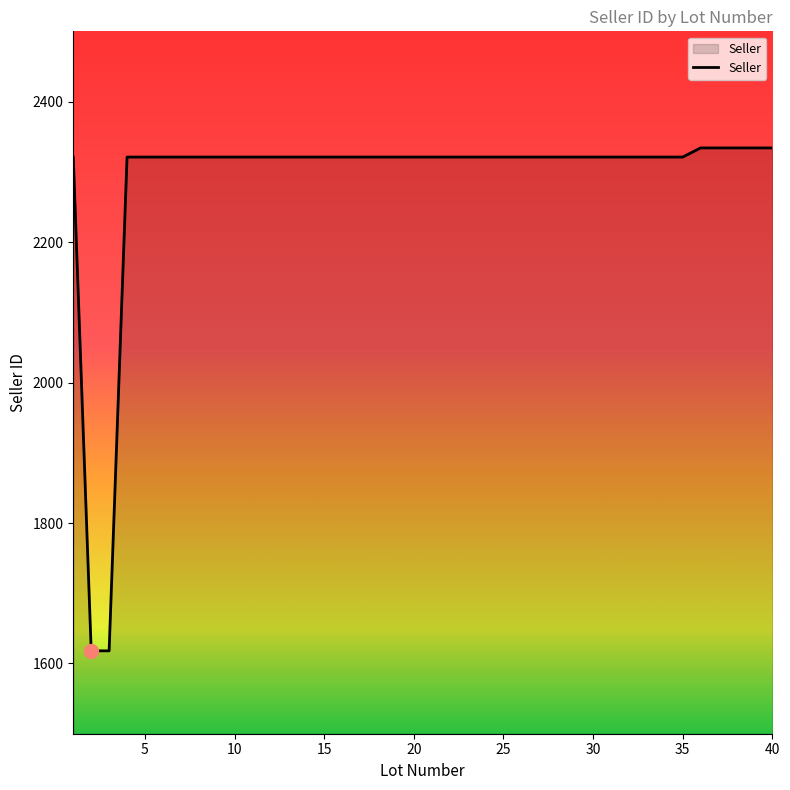

What is the smallest value displayed?

1618